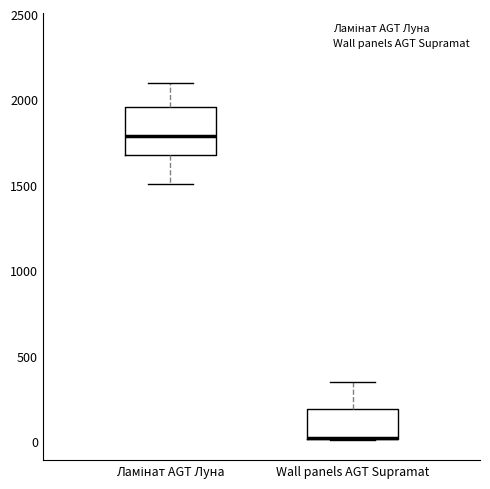

Reading left to right, read every box against the y-axis: the position of its median line, the range the box covers, and the ends of its whiskers. The values are not printed on the chart, so give them approximately, as read against the axis.

Ламінат AGT Луна: median 1800, box 1650 to 1950, whiskers 1500 to 2100
Wall panels AGT Supramat: median 0 (drawn on the box's lower edge), box 0 to 200, whiskers 0 to 350